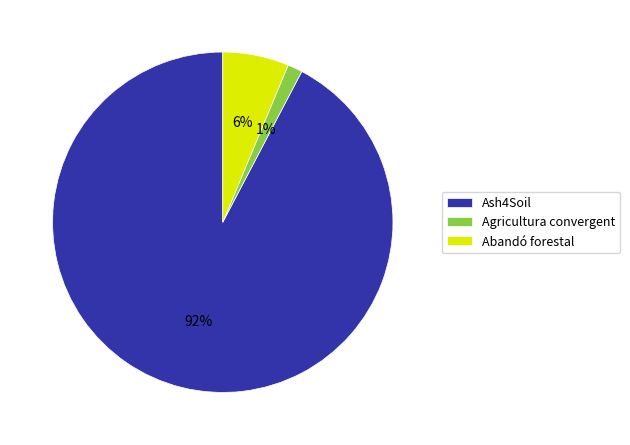

Is the sum of Agricultura convergent and Ash4Soil greater than half?

Yes